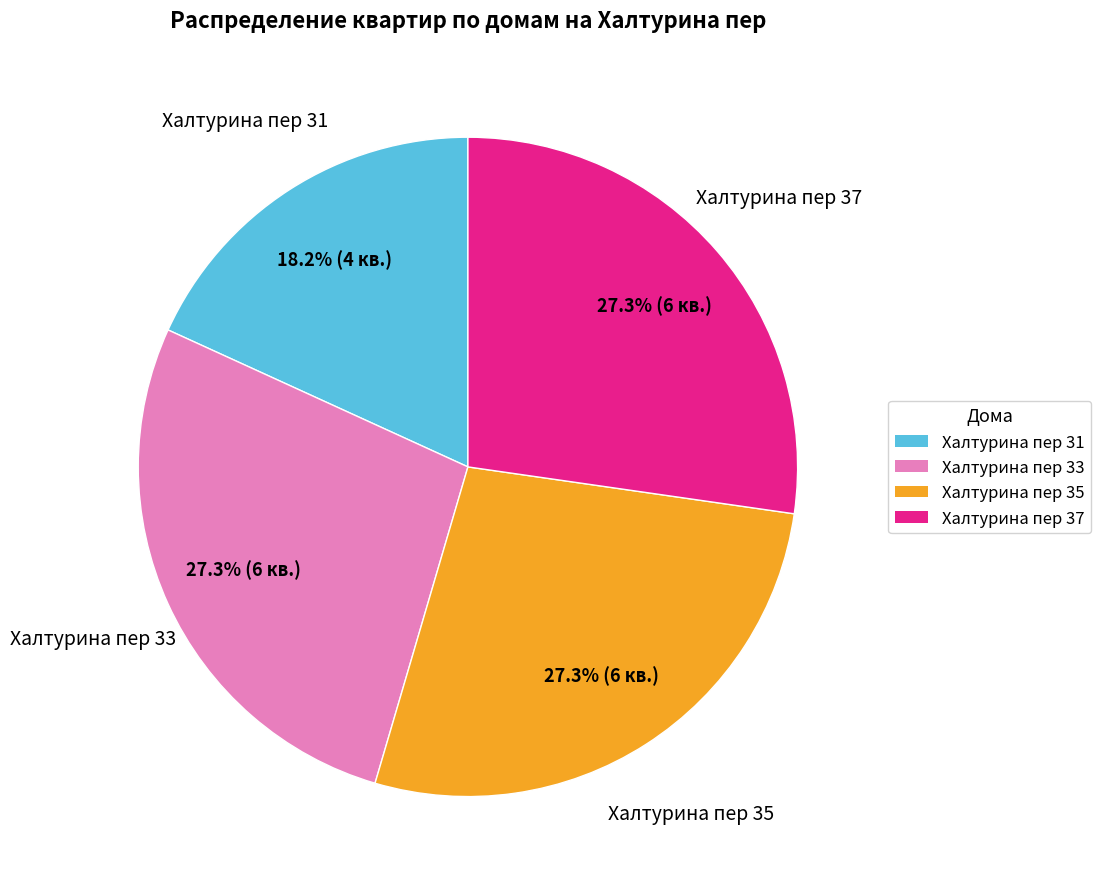

Between Халтурина пер 33 and Халтурина пер 31, which is larger?

Халтурина пер 33